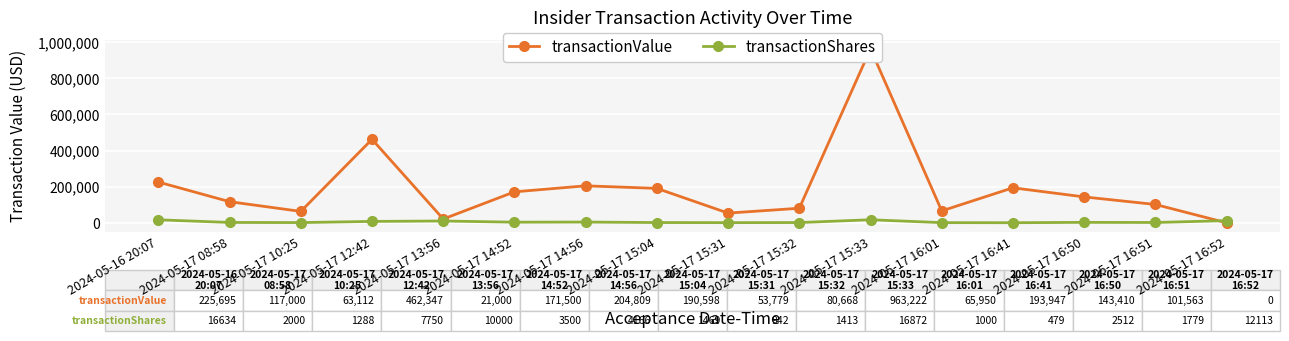

What is the approximate value of transactionShares at 2024-05-17 15:32?

1413